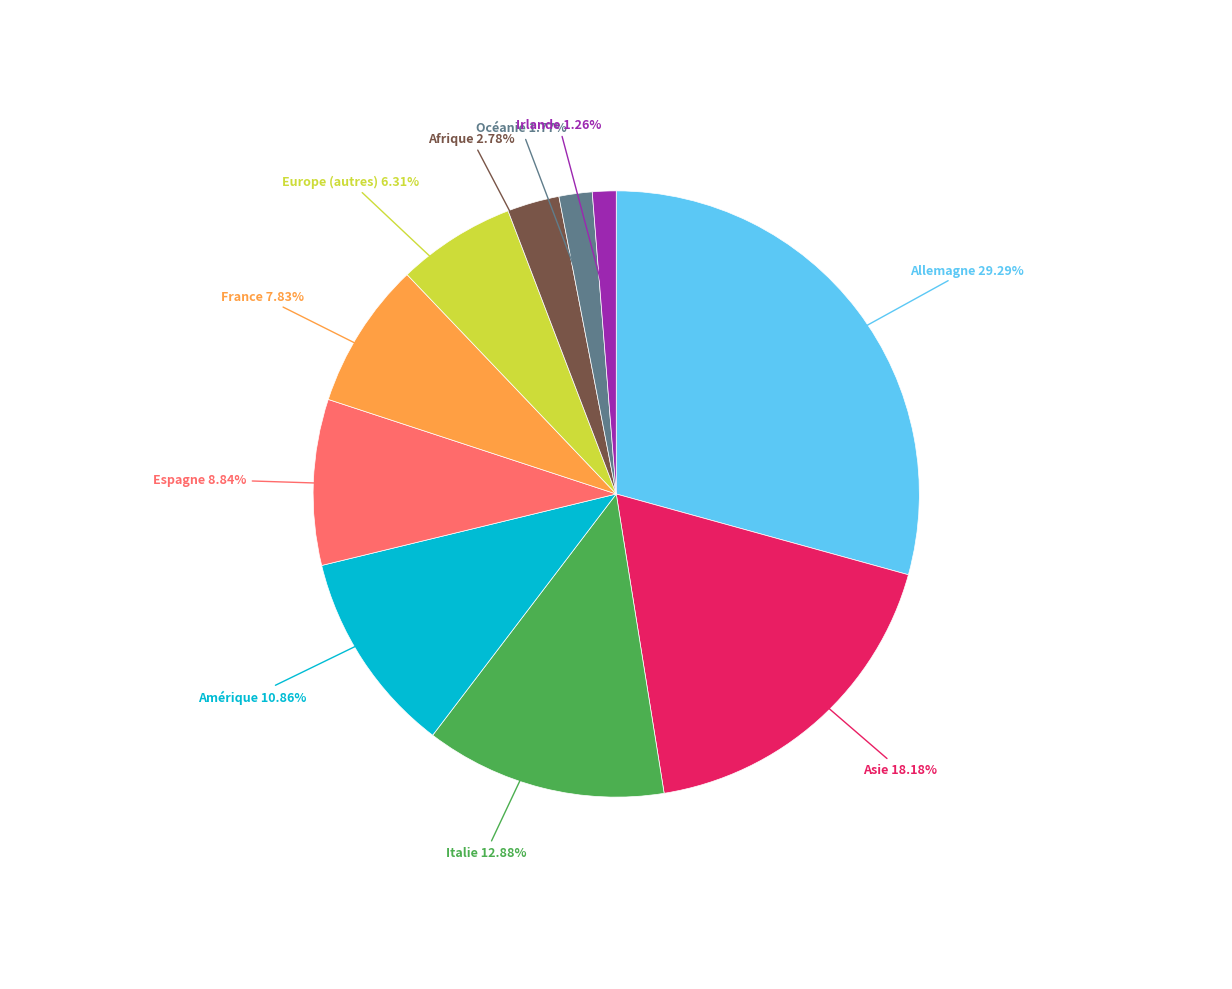

Count the number of slices in the pie.

10